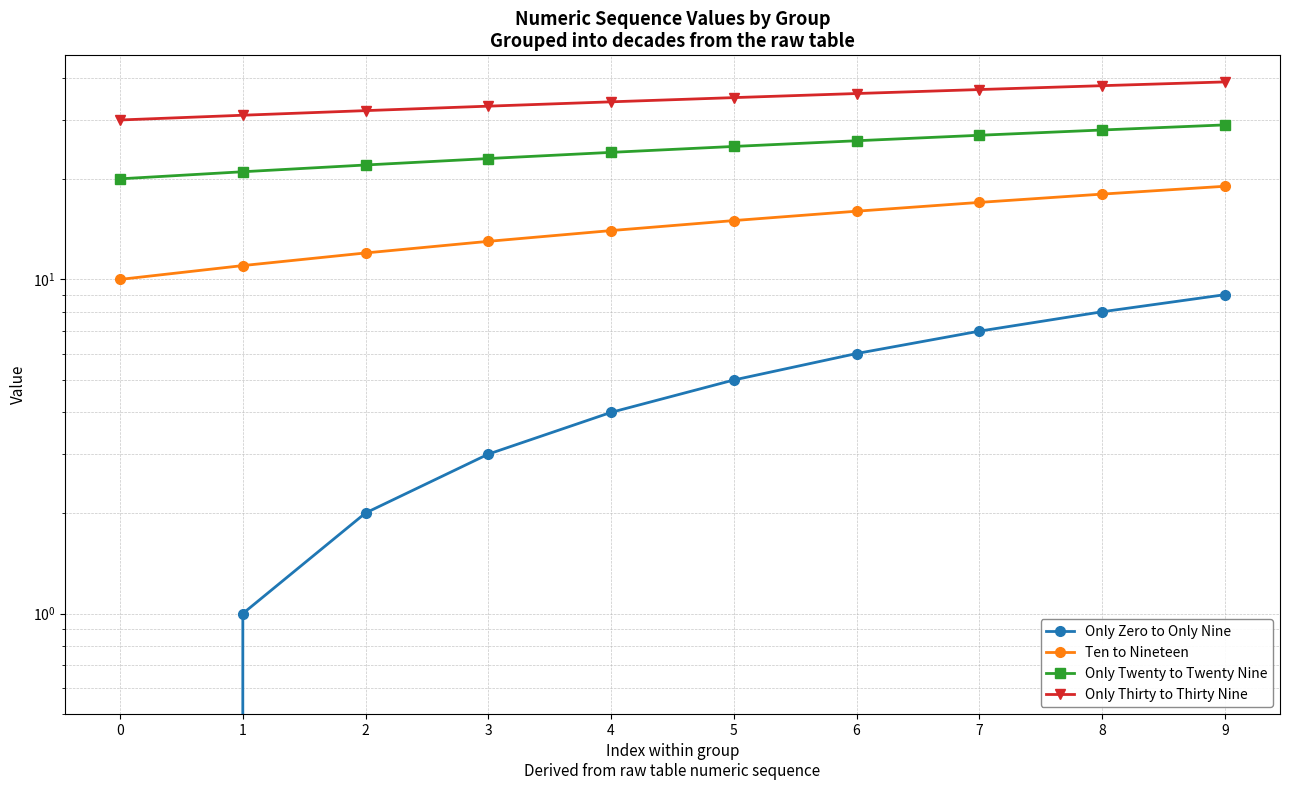

The Ten to Nineteen series shows 6 at 4. True or false?

False